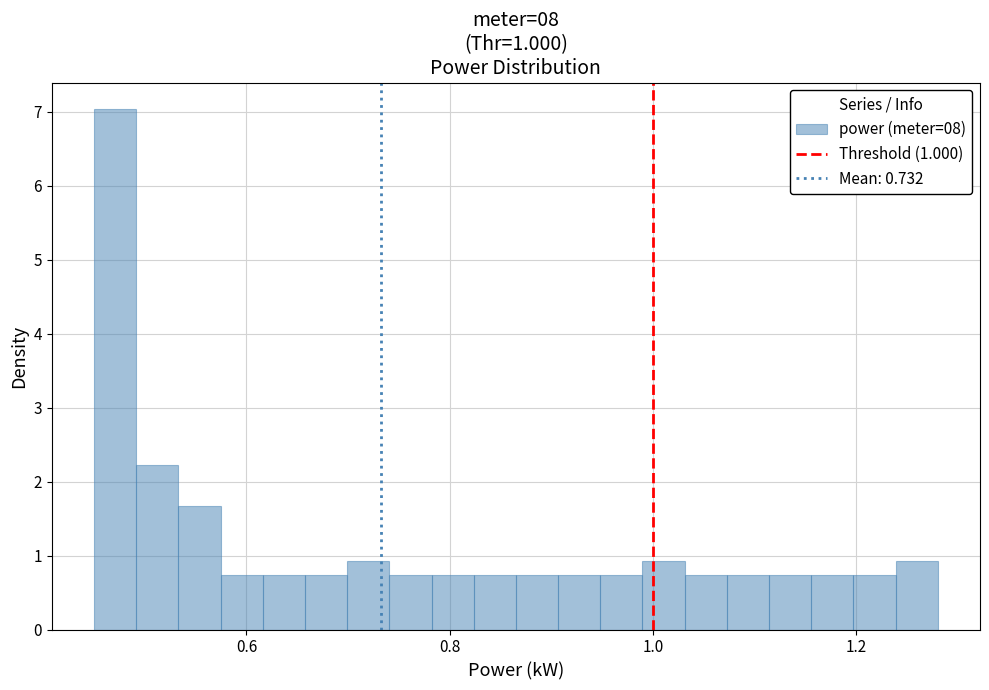

Around what value on the x-axis is the tallest bar? Give the approximate position of its centre, as read against the axis.

0.48